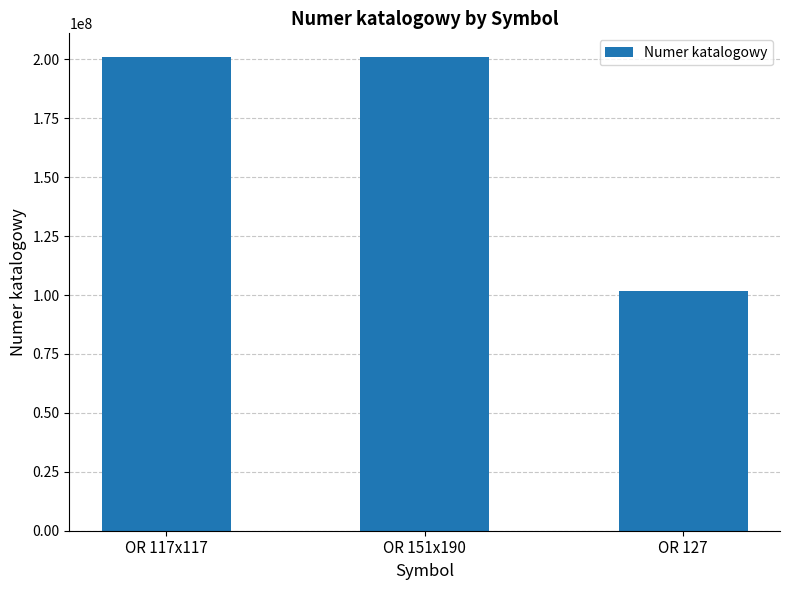

What is the greatest value displayed?

201000040